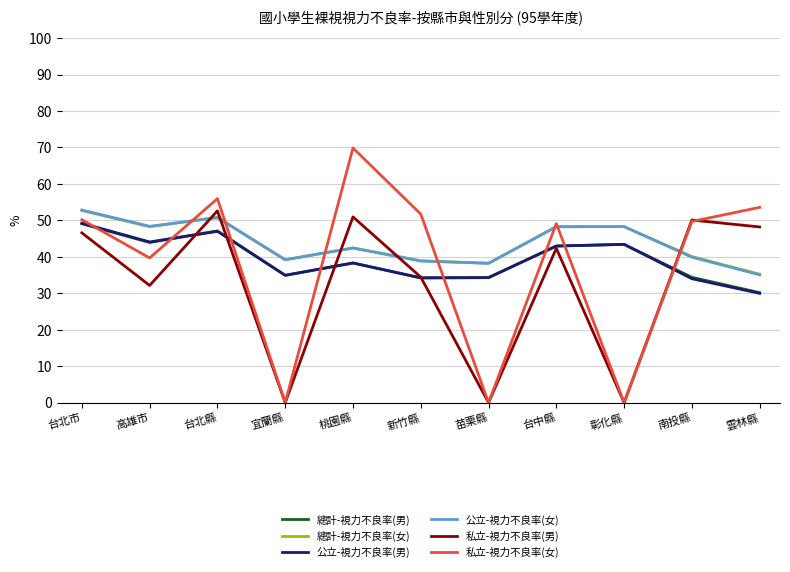

What is the sum of the 私立-視力不良率(男) values at 宜蘭縣 and 台中縣?

42.3